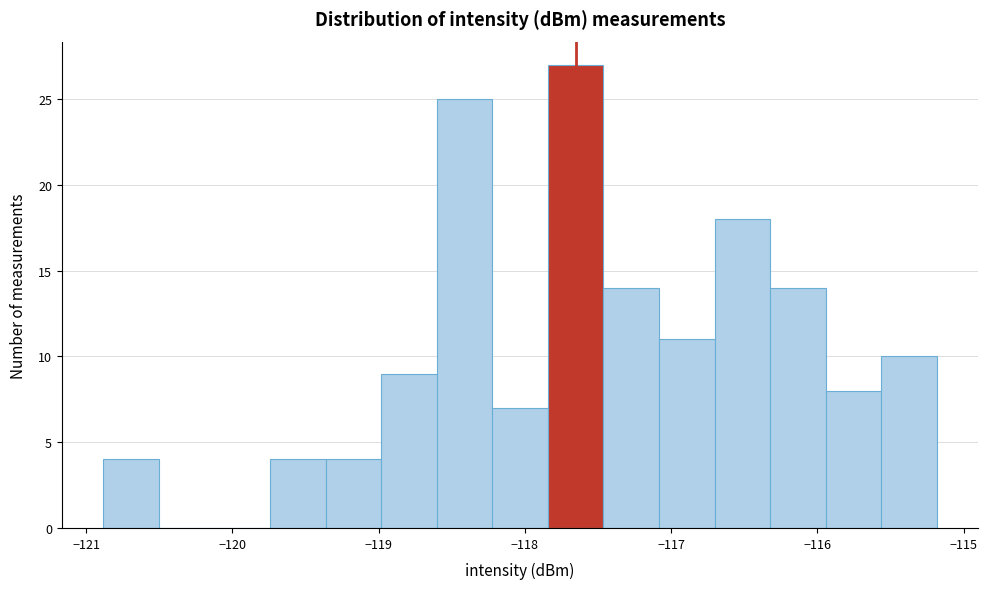

Read against the x-axis, roughly where is the centre of the tallest bar?

-117.7